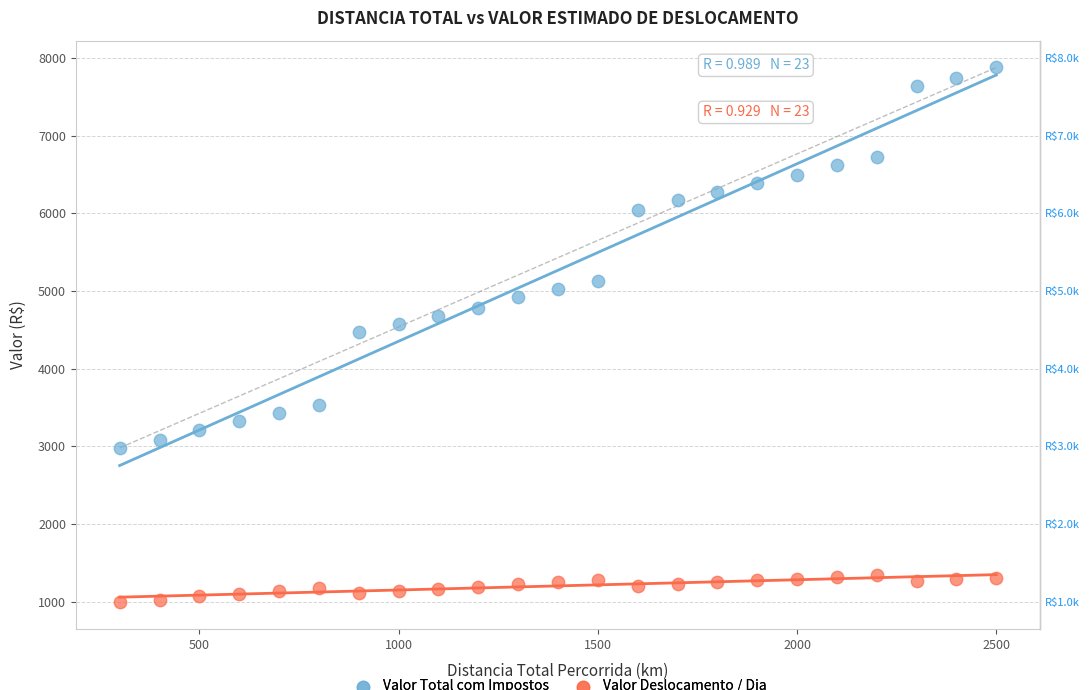

Across all data points, what is the range of Y values (max minus min)?

6883.7